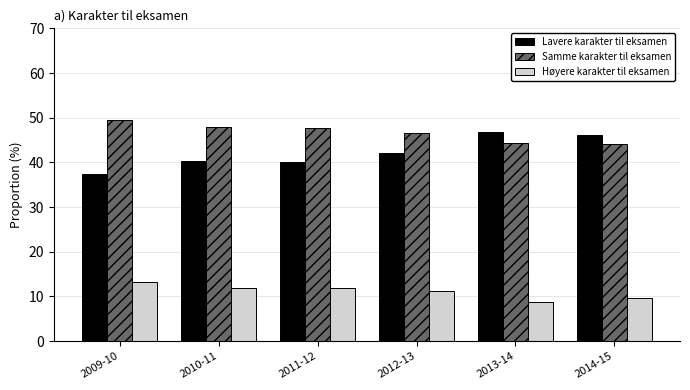

What is the difference between the maximum and minimum values in the Samme karakter til eksamen series?

5.3